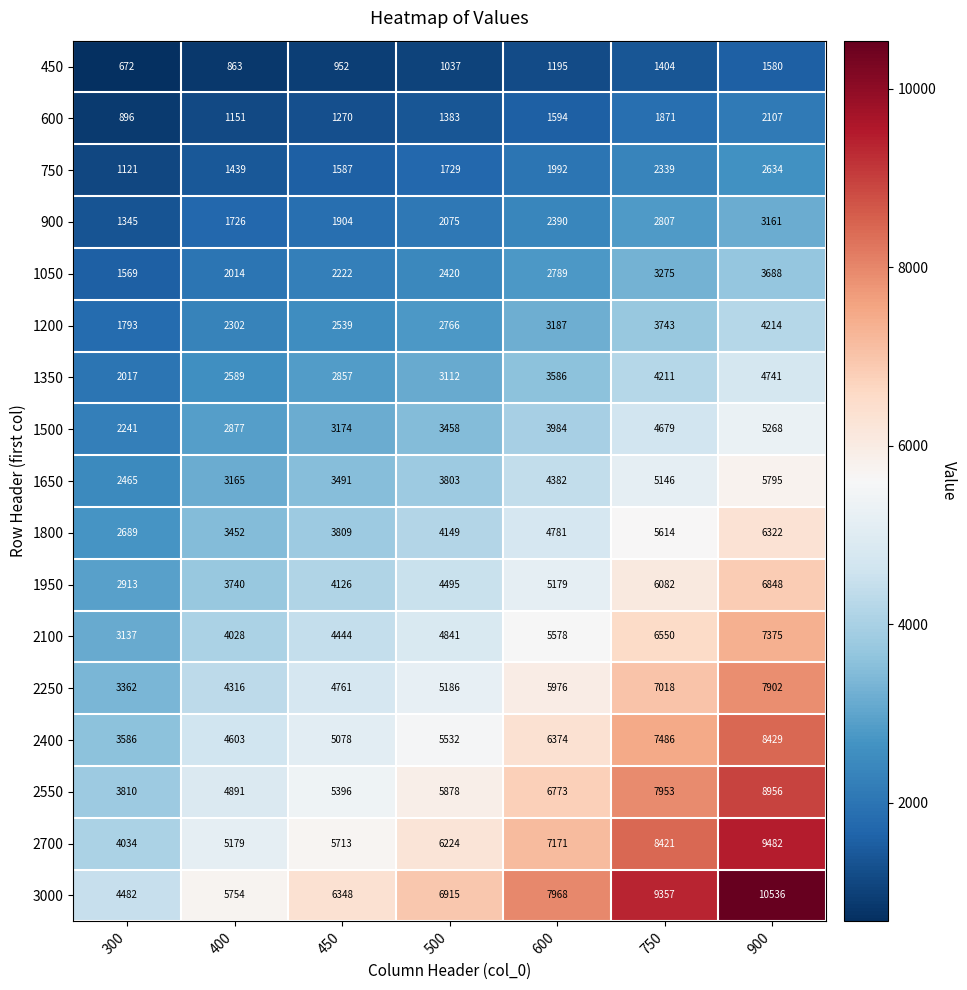

At which category is the sum across all series the highest?

900